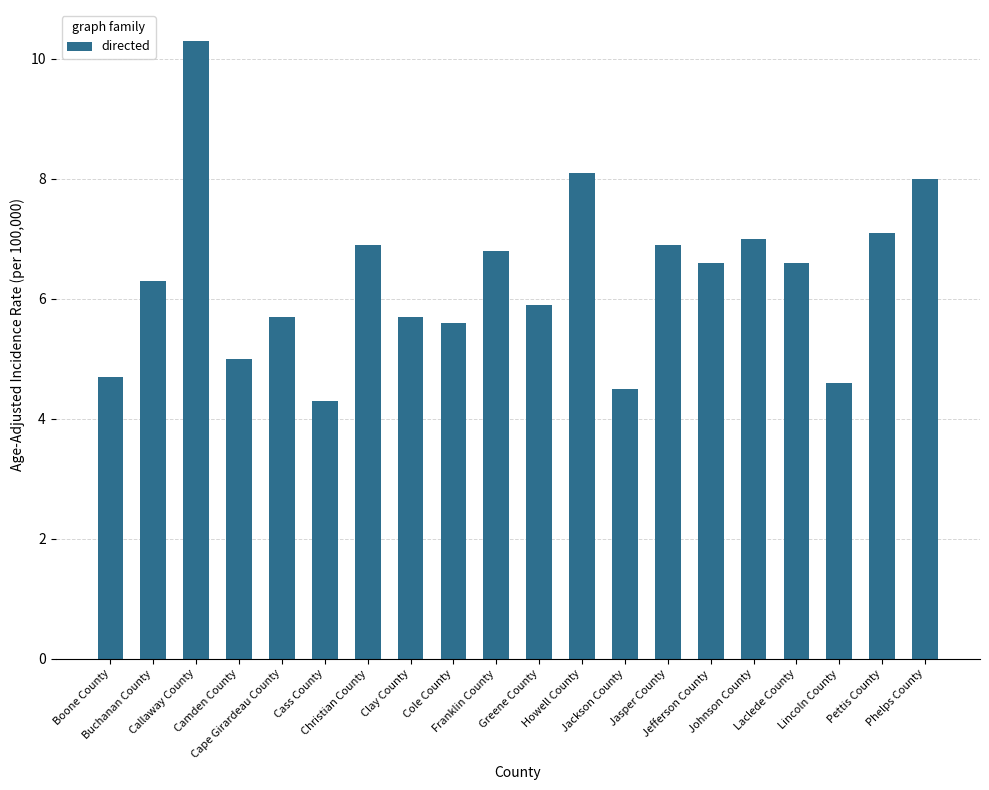

Which category has the lowest value across all series?

Cass County